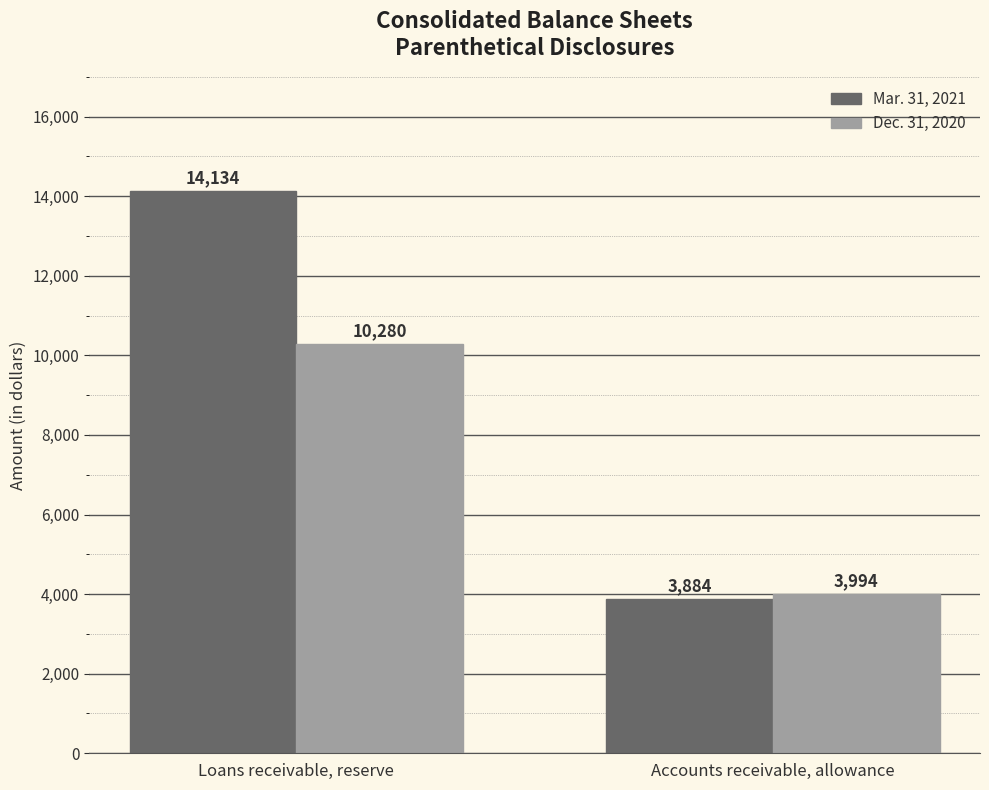

What is the difference between the Mar. 31, 2021 values at Loans receivable, reserve and Accounts receivable, allowance?

10250